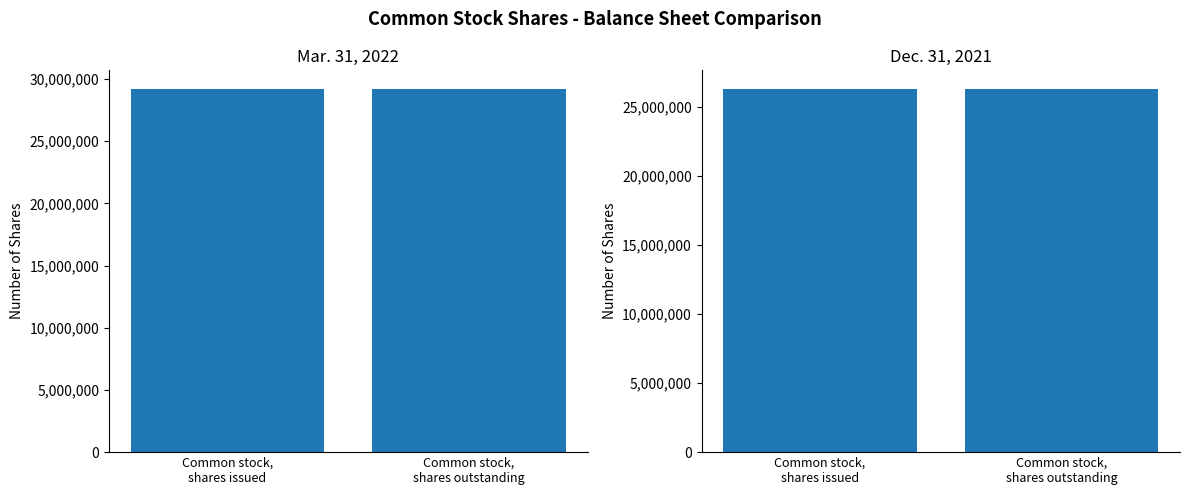

What is the spread (max minus min) of values at Common stock,
shares issued?

2904965